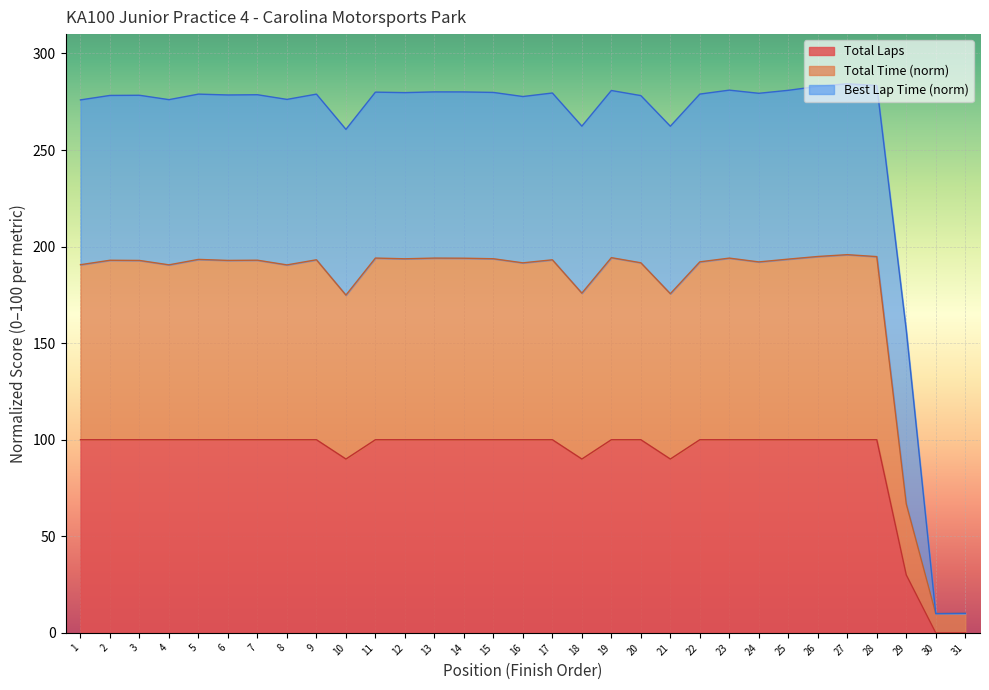

Where is Total Laps nearest to the value 50?

29